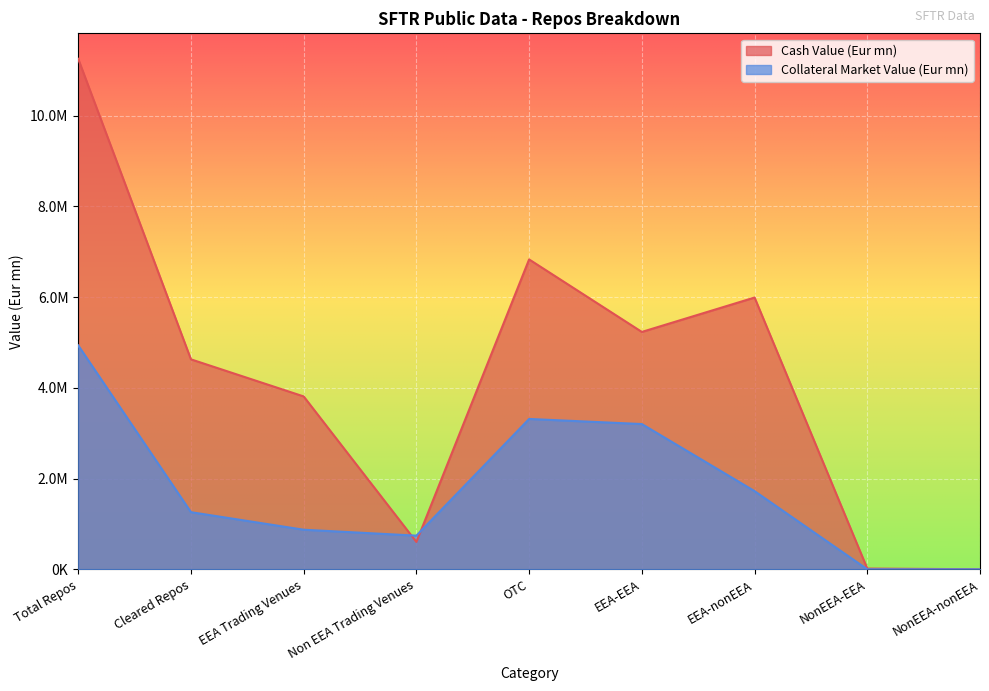

True or false: Cash Value (Eur mn) and Collateral Market Value (Eur mn) cross at least once.

True